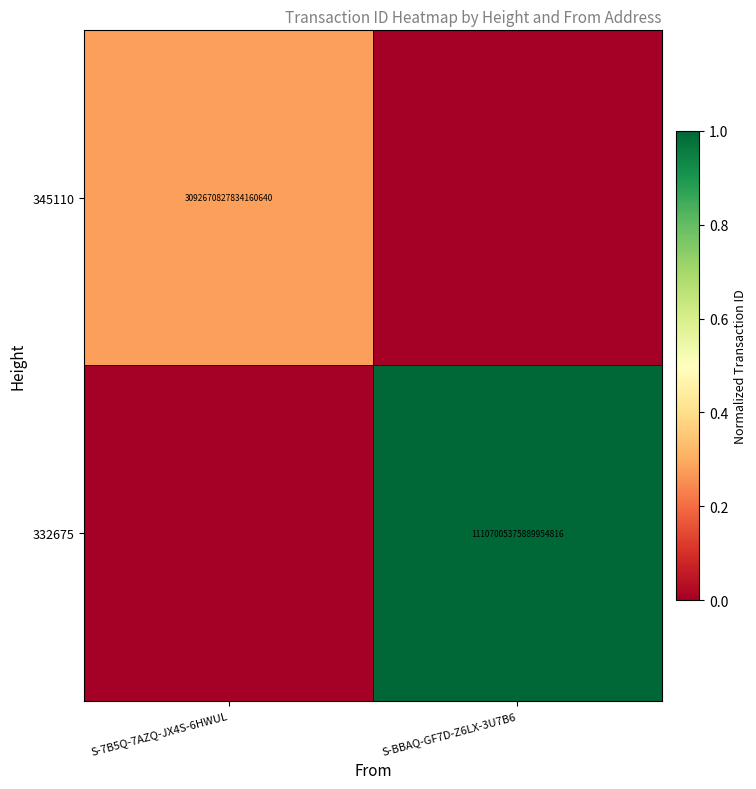

Is it true that 345110 equals 1300506578406375168 at S-7B5Q-7AZQ-JX4S-6HWUL?

False